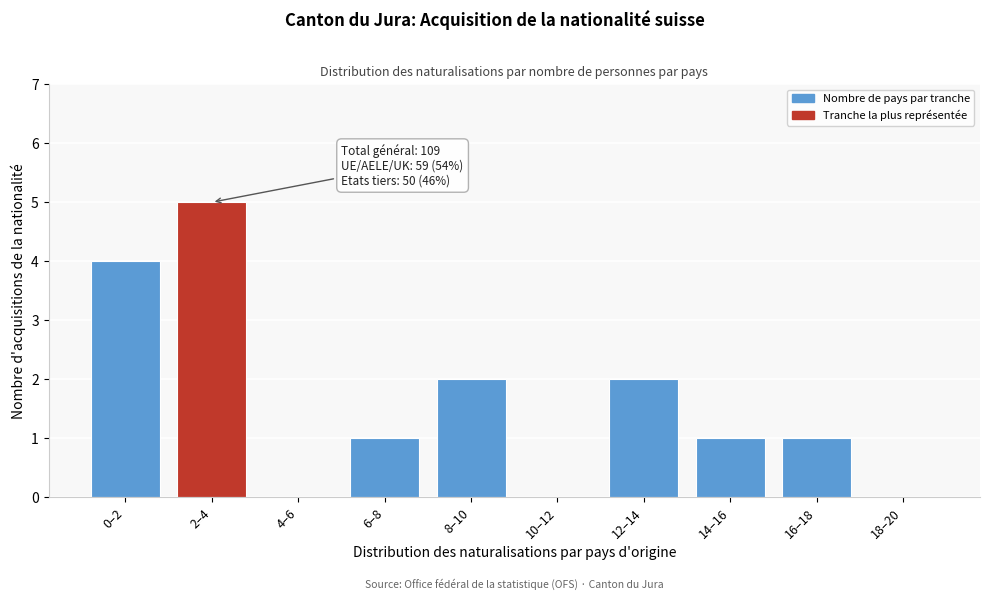

Reading right to left, list all the values displayed in this chart.

18–20=0	16–18=1	14–16=1	12–14=2	10–12=0	8–10=2	6–8=1	4–6=0	2–4=5	0–2=4